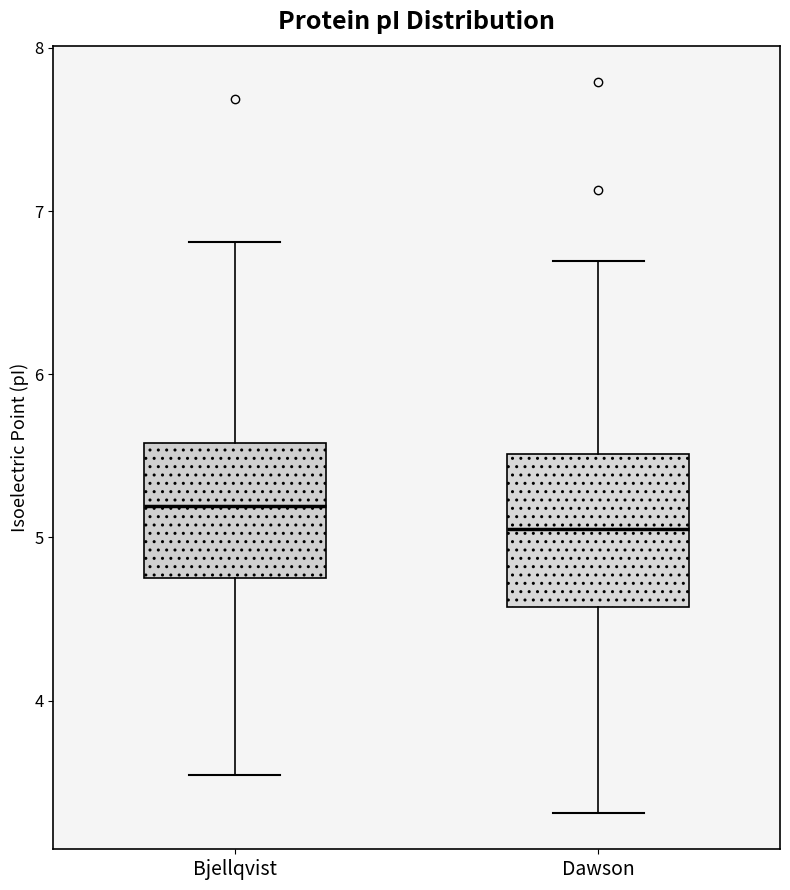

Which box has the lowest median line?

Dawson